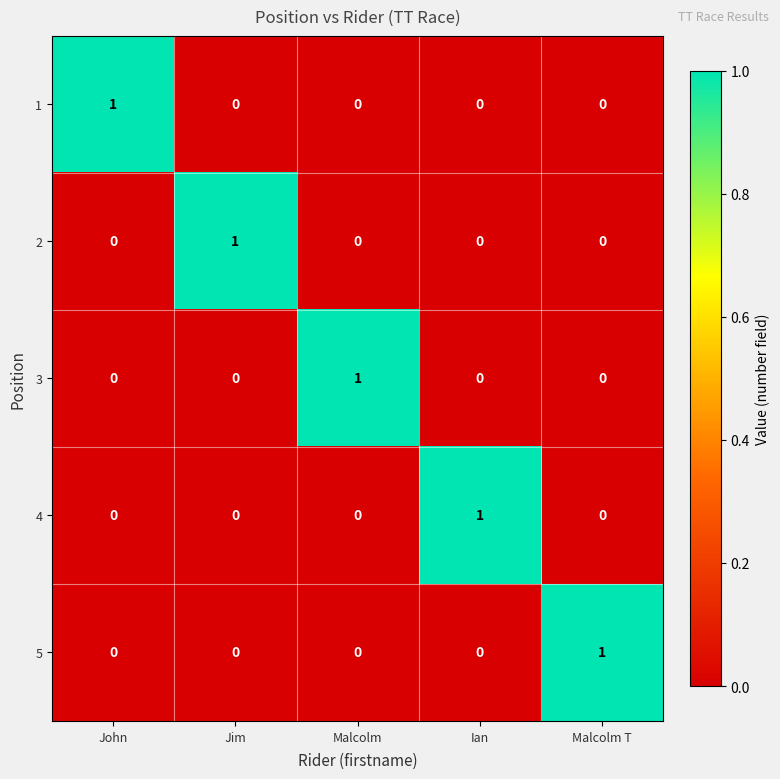

Count the 5 values in the range 0 to 1.

5